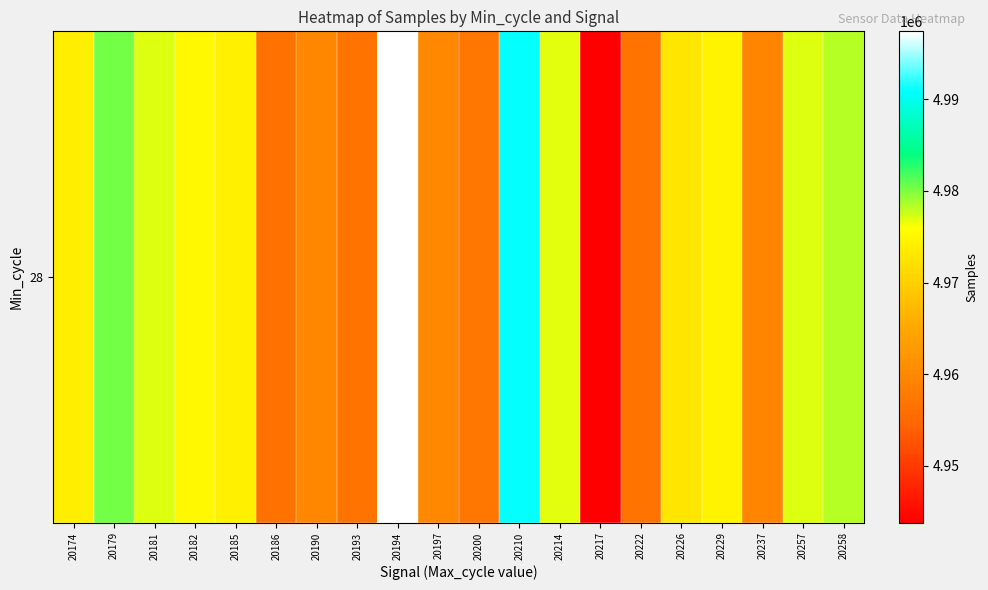

Reading left to right, transcribe all the data shown in this chart.

20174=4973937	20179=4980249	20181=4976936	20182=4975066	20185=4974143	20186=4956485	20190=4959894	20193=4956952	20194=4997412	20197=4960014	20200=4957080	20210=4990967	20214=4976840	20217=4943805	20222=4956782	20226=4972858	20229=4974393	20237=4959492	20257=4977084	20258=4978189